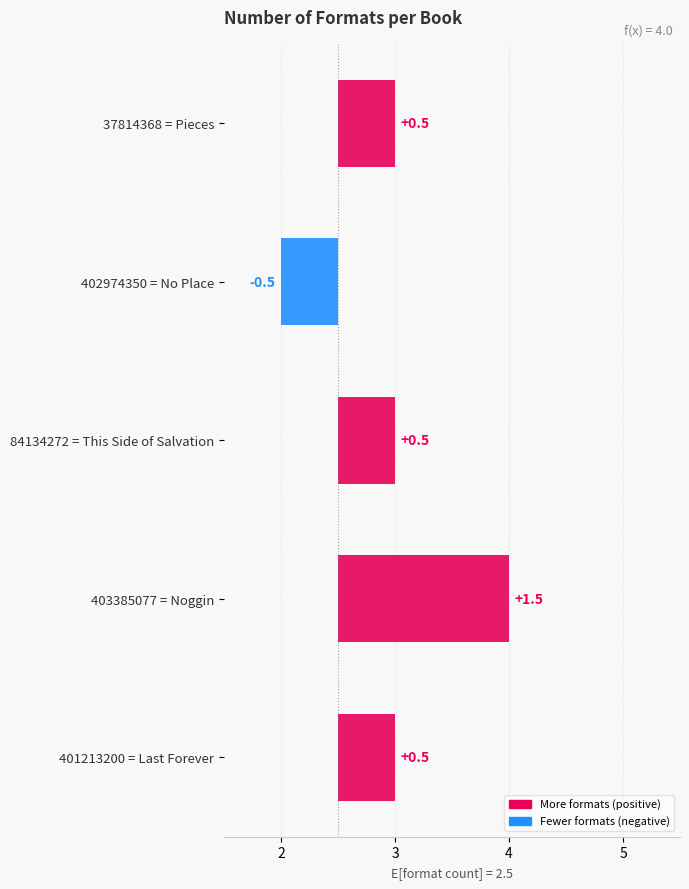

Reading left to right, list all the values displayed in this chart.

Last Forever=3	Noggin=4	This Side of Salvation=3	No Place=2	Pieces=3